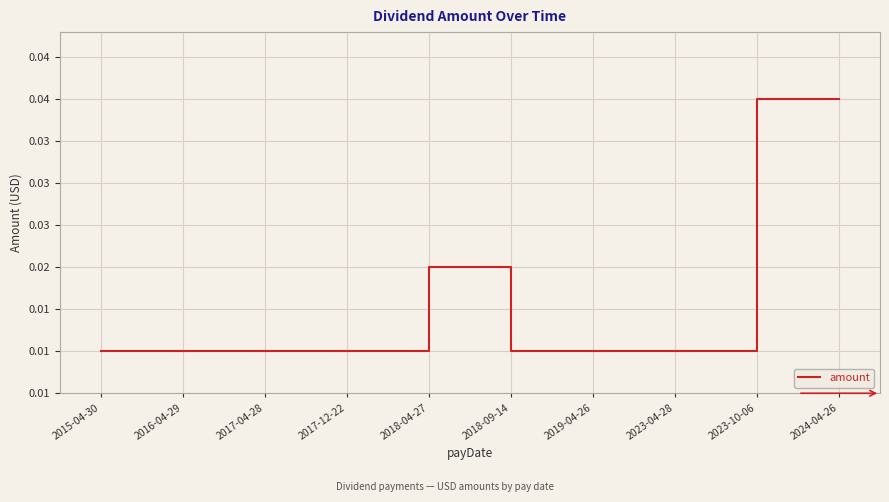

List the labels in order of value, smallest first.

2015-04-30, 2016-04-29, 2017-04-28, 2017-12-22, 2018-09-14, 2019-04-26, 2023-04-28, 2018-04-27, 2023-10-06, 2024-04-26